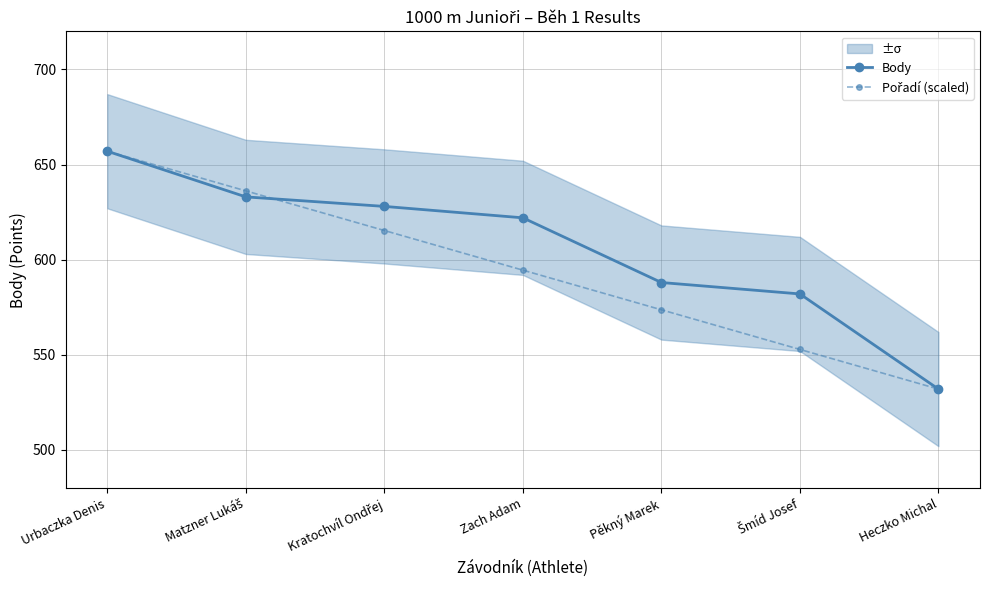

What is the value of the Pořadí (scaled) point at the 1st from the left?

657.0